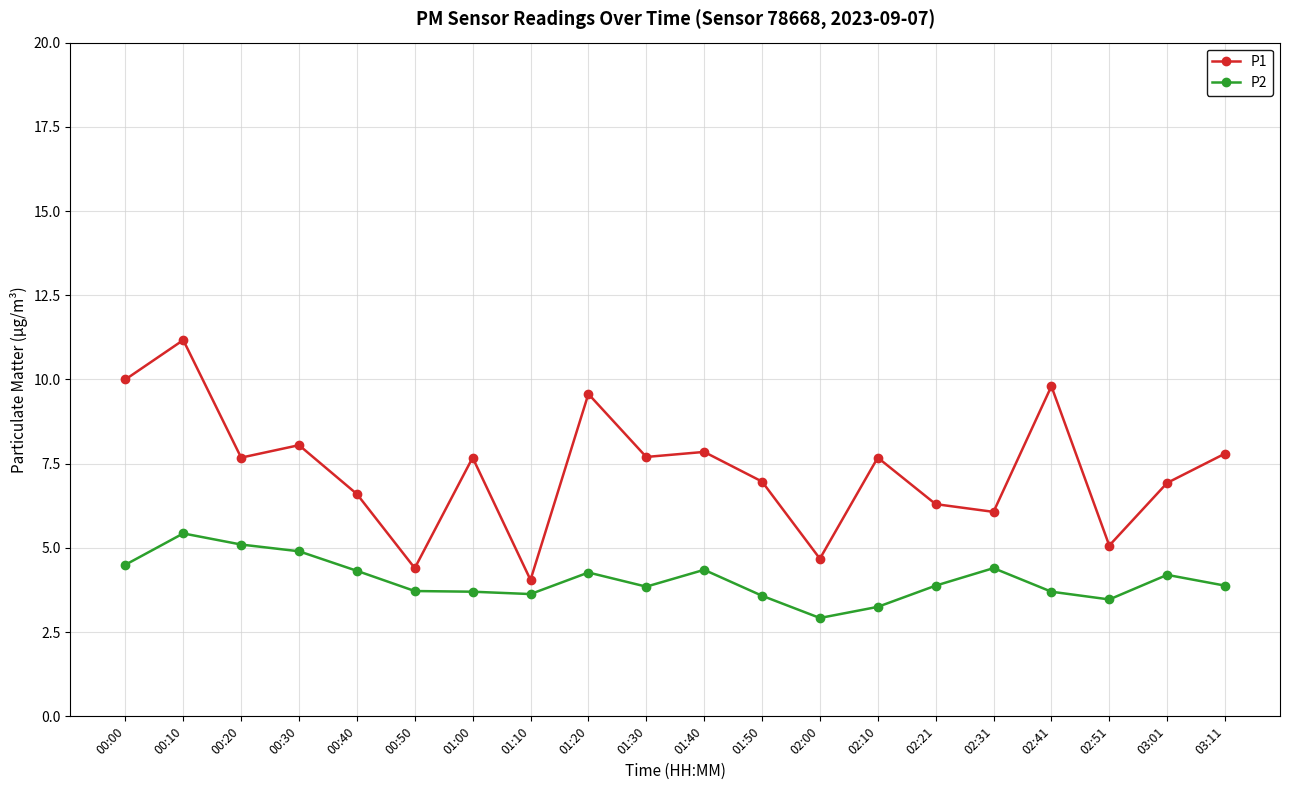

What is the total value across all series at 03:01?

11.1